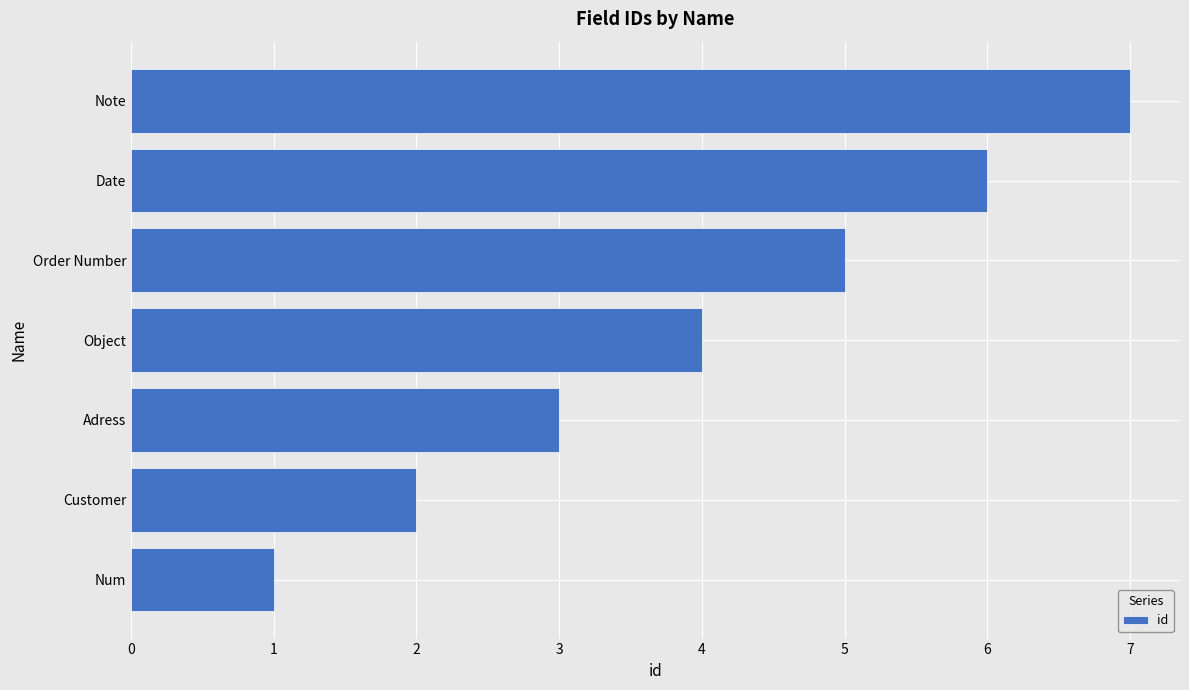

What is the maximum value shown in the chart?

7